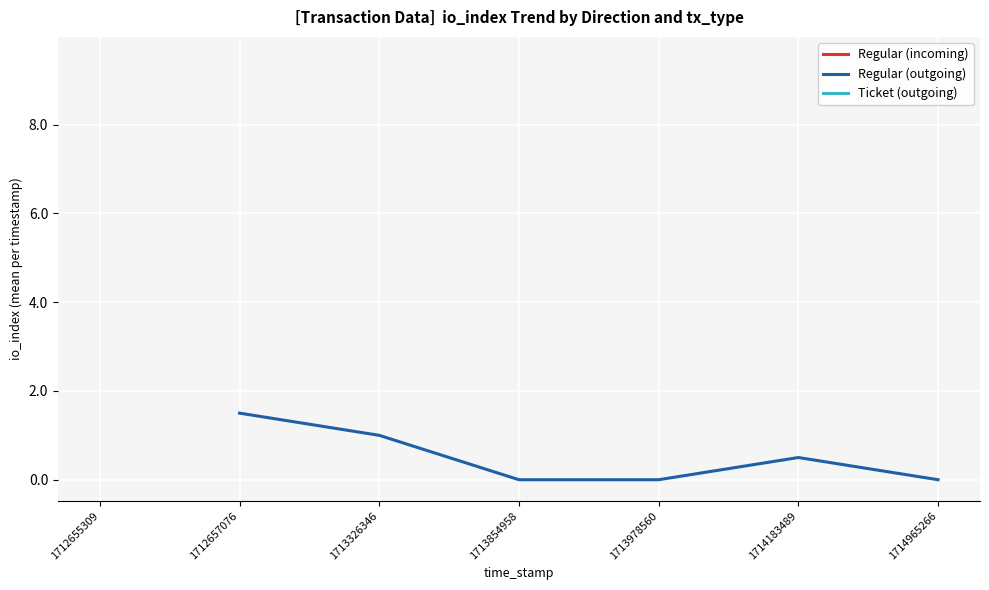

How many positive values are there?

3